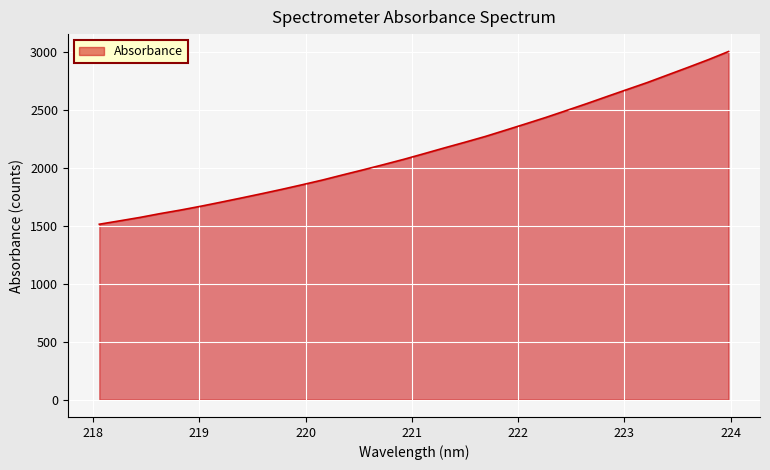

What is the greatest value displayed?

3002.8